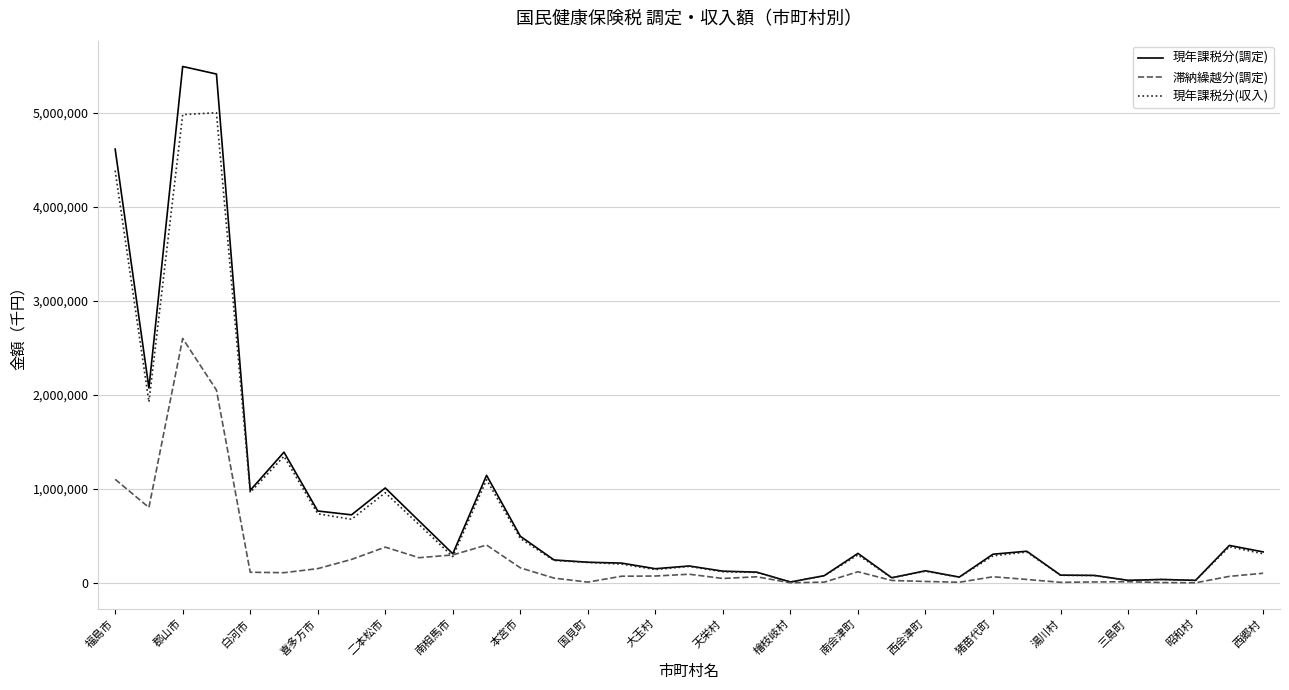

What are all the series names shown in the legend?

現年課税分(調定), 滞納繰越分(調定), 現年課税分(収入)